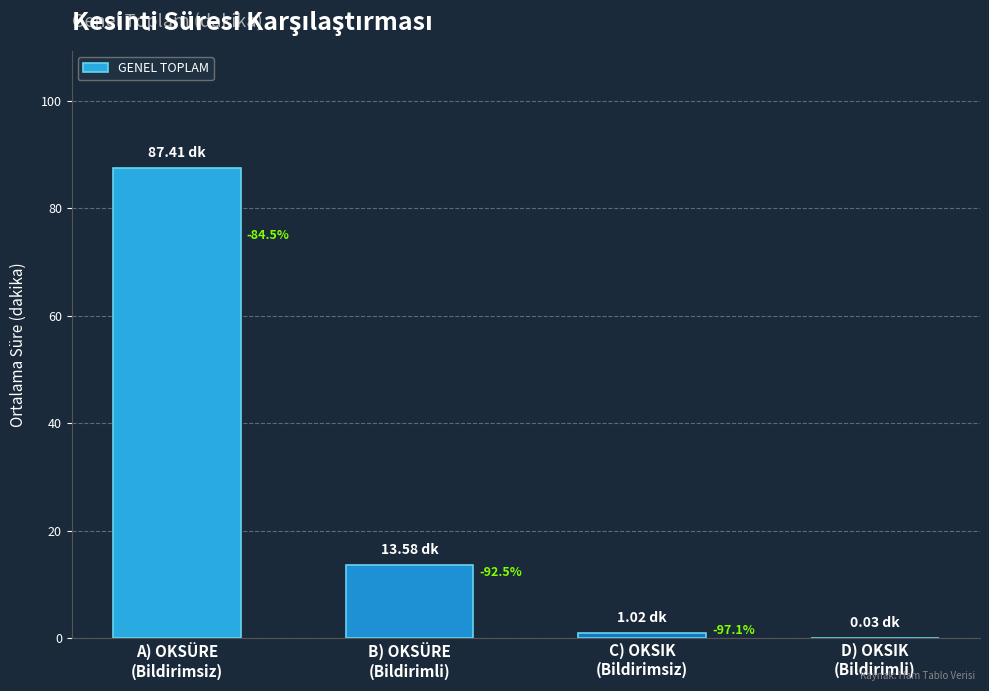

Rank the categories by value from lowest to highest.

D) OKSIK
(Bildirimli), C) OKSIK
(Bildirimsiz), B) OKSÜRE
(Bildirimli), A) OKSÜRE
(Bildirimsiz)